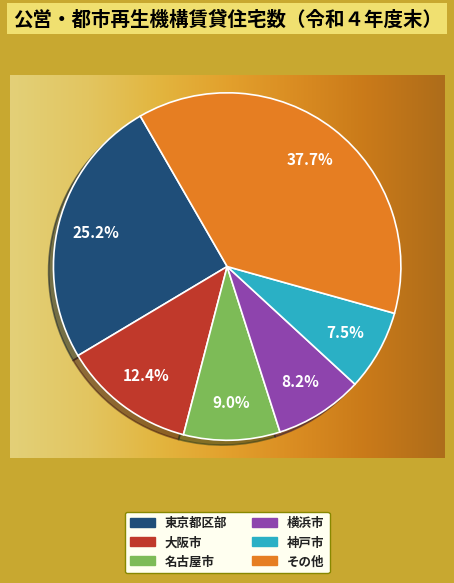

Which category has the smallest portion of the pie?

神戸市